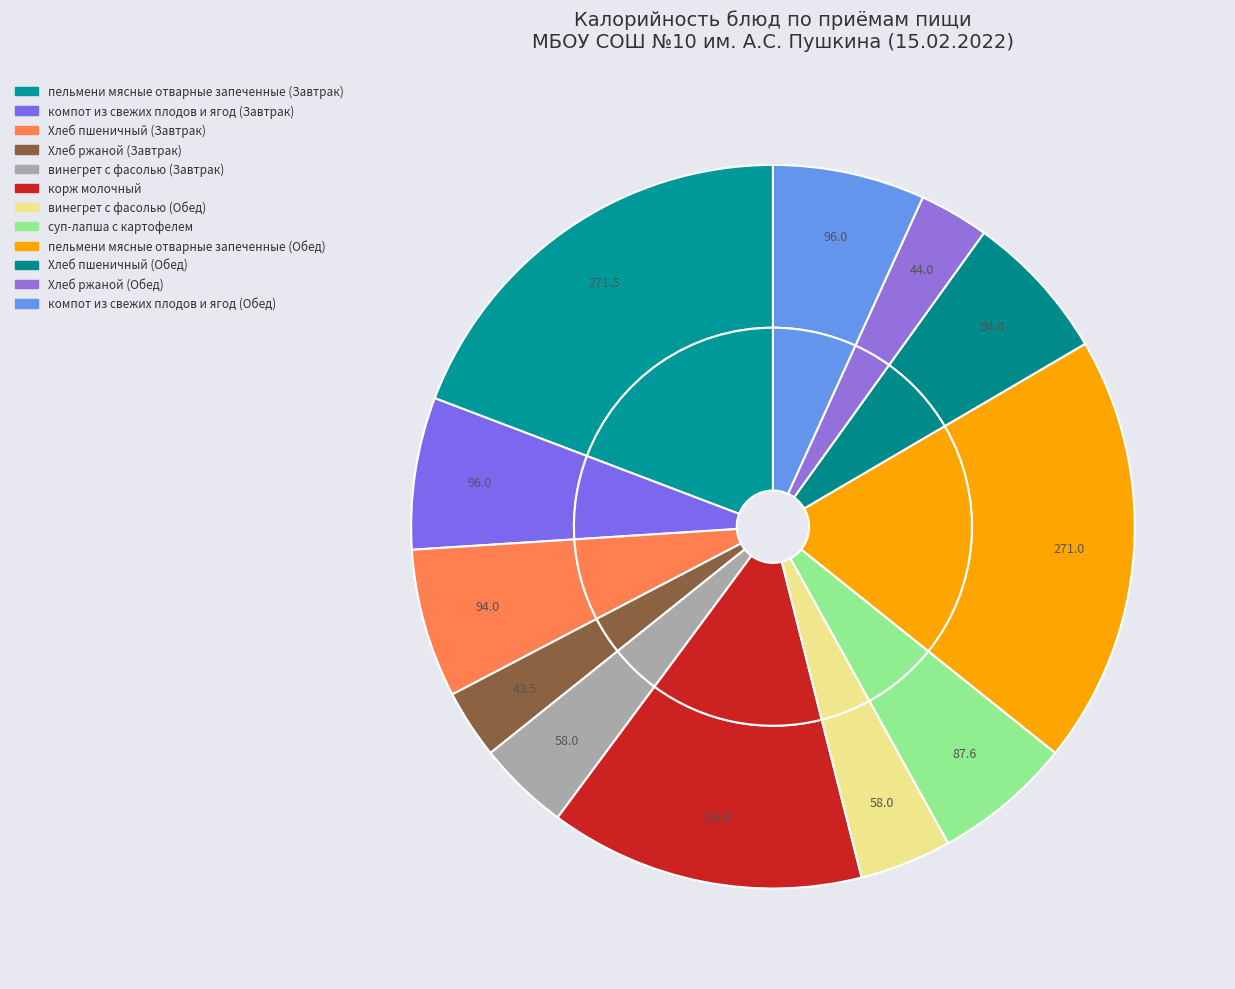

Which slice is the largest?

пельмени мясные отварные запеченные (Завтрак)